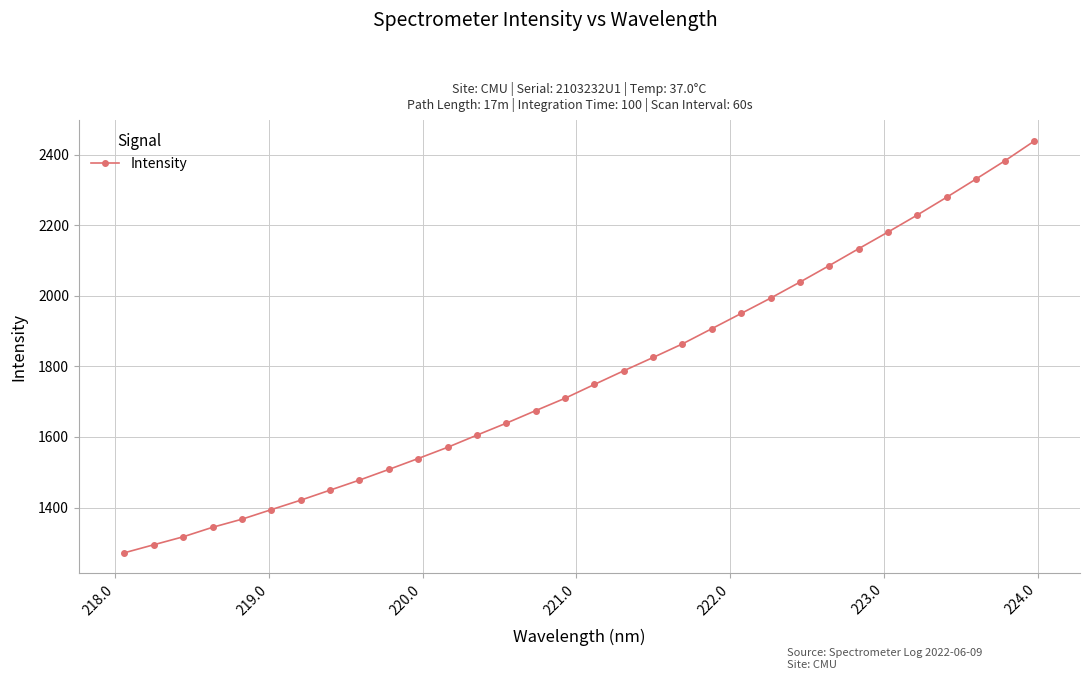

What is the difference between the second highest and second lowest values?

1088.1